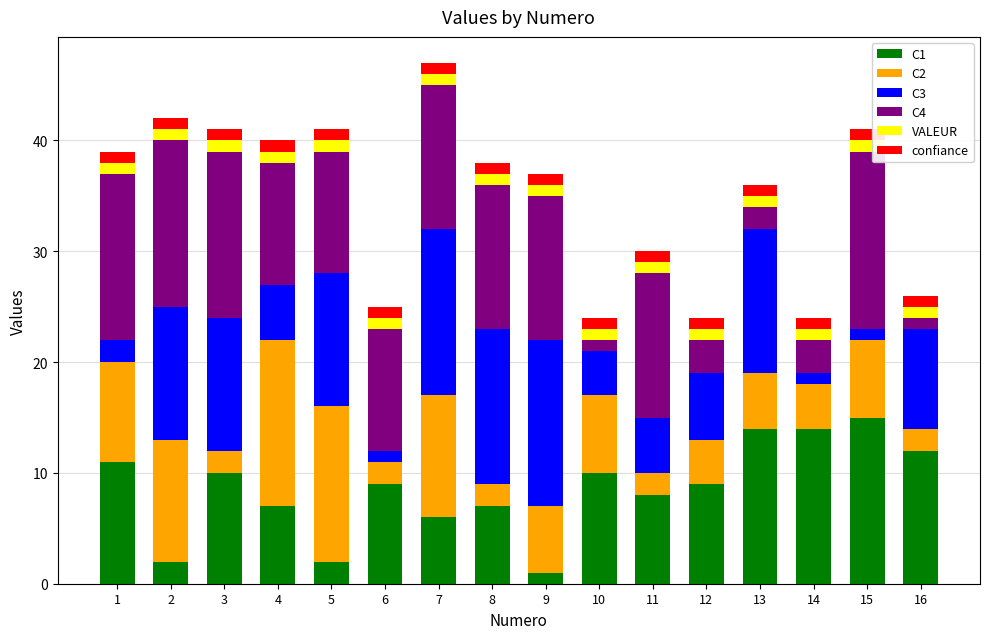

The value of C1 at 8 is 7. True or false?

True